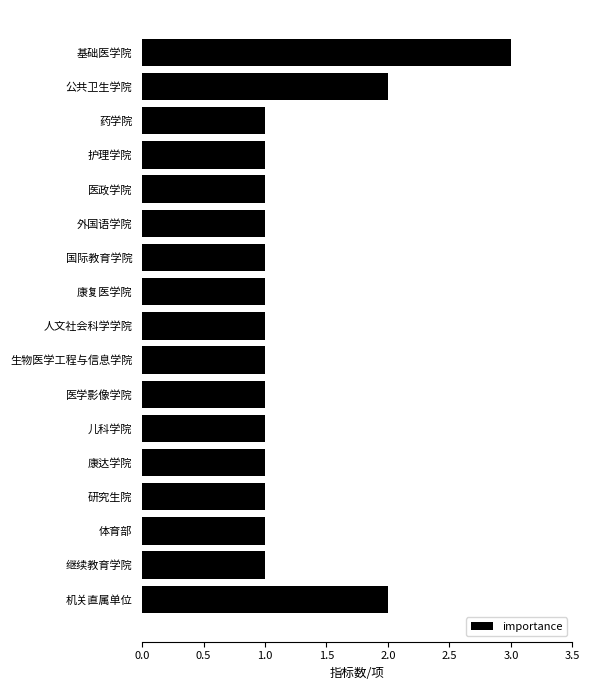

Which has a higher value, 基础医学院 or 生物医学工程与信息学院?

基础医学院